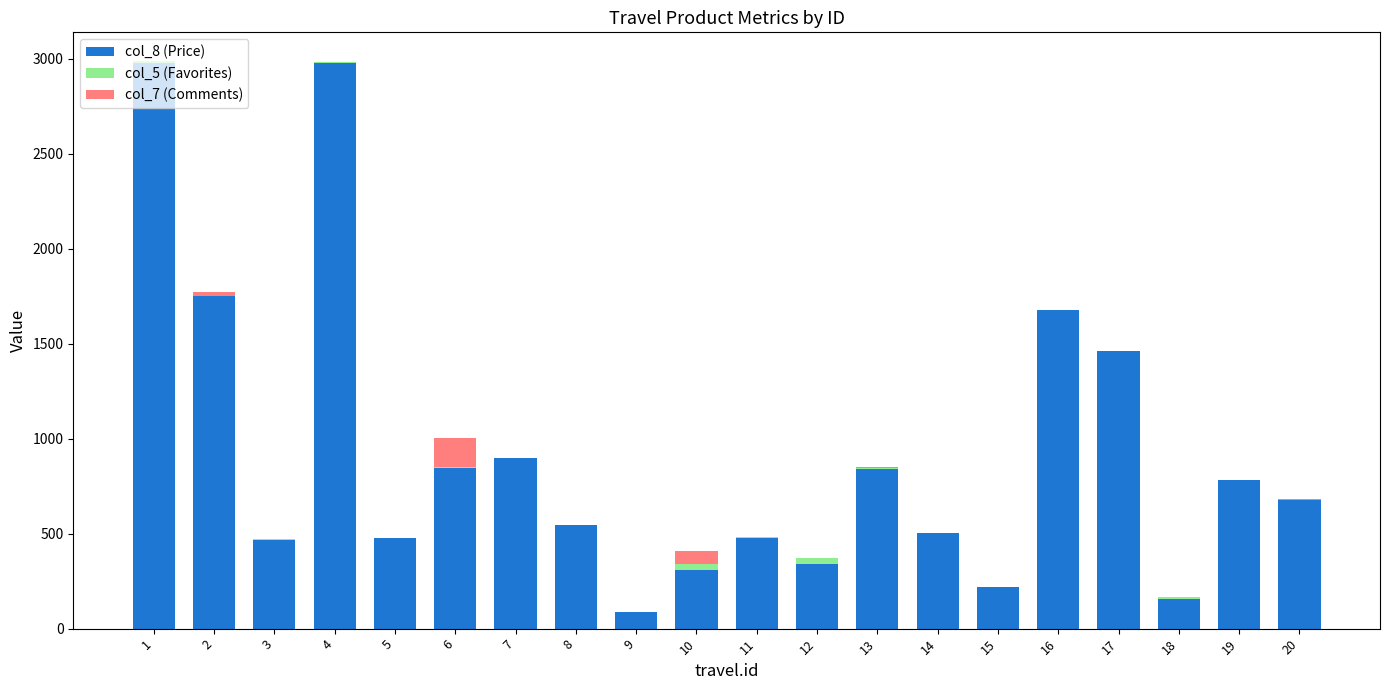

The value of col_5 (Favorites) at 10 is 30. True or false?

True